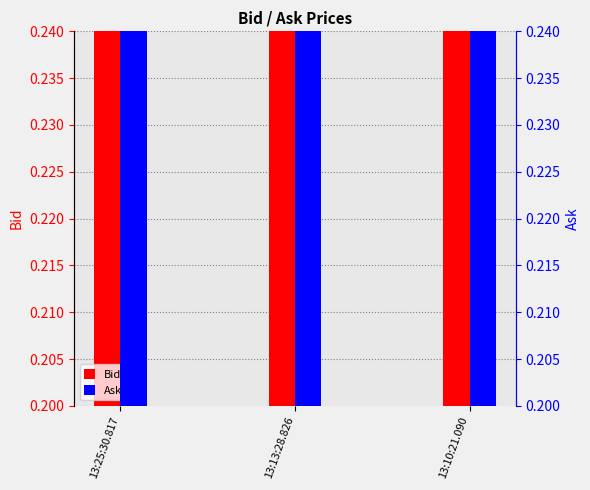

At how many categories does at least one series exceed 0?

3